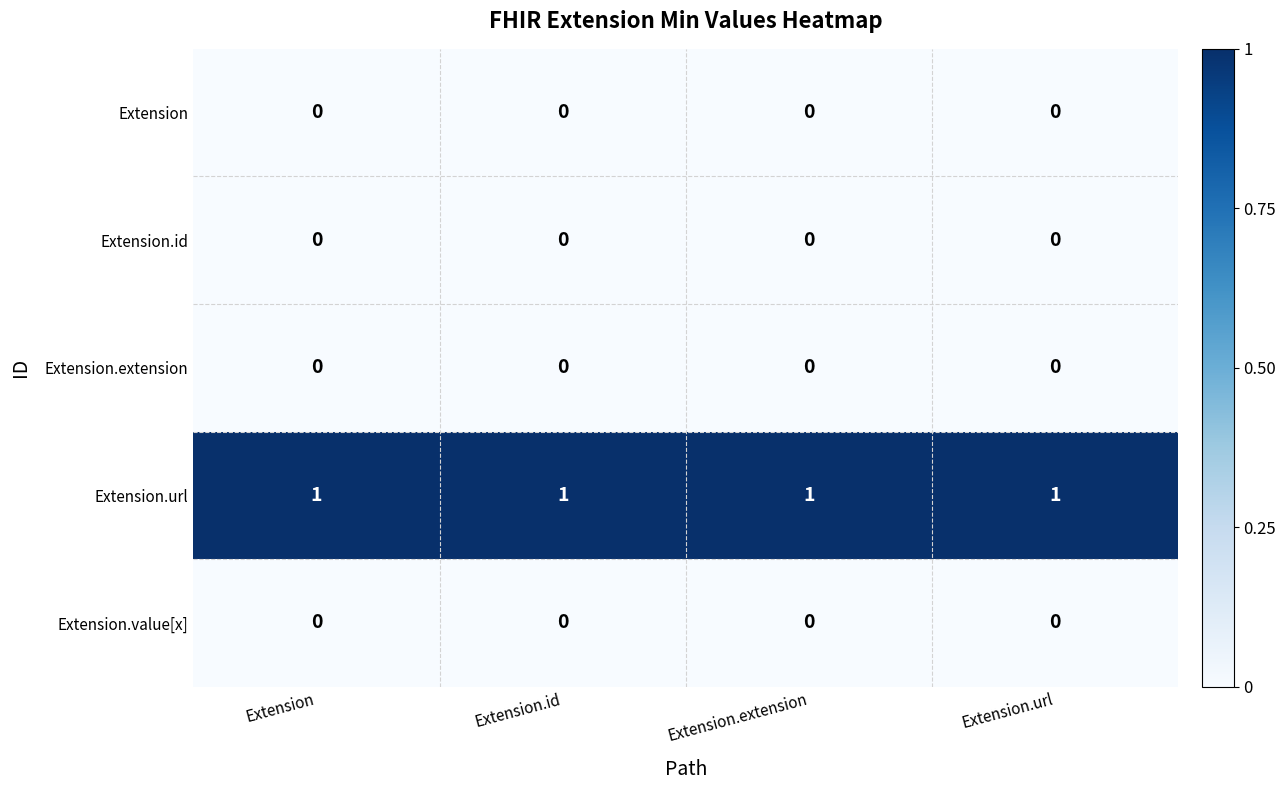

The Extension series shows 0 at Extension. True or false?

True